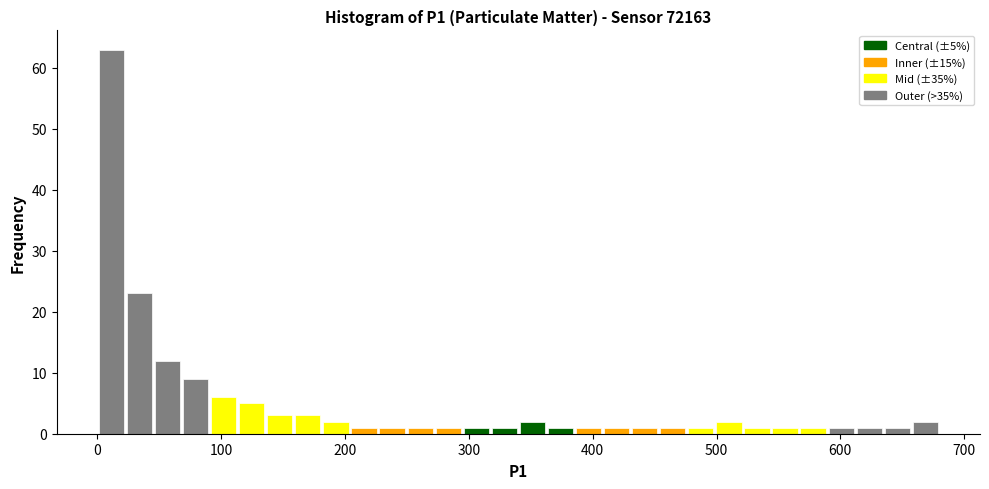

Around what value on the x-axis is the tallest bar? Give the approximate position of its centre, as read against the axis.

10